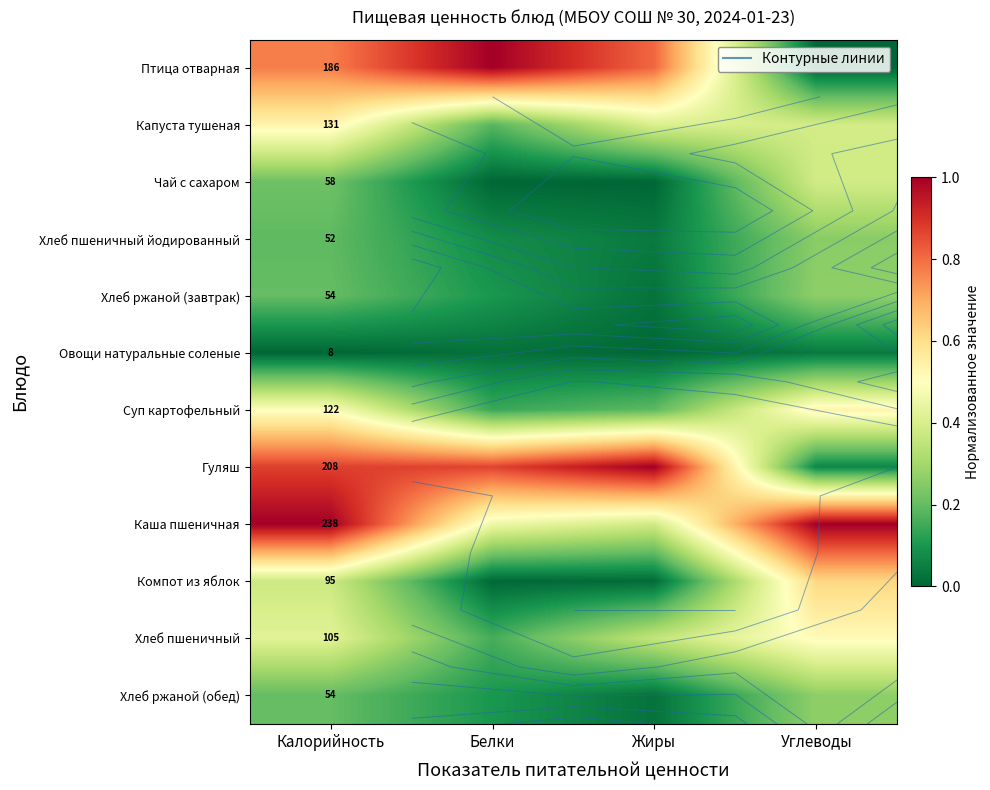

True or false: Суп картофельный has a value of 0.2 at Белки.

False